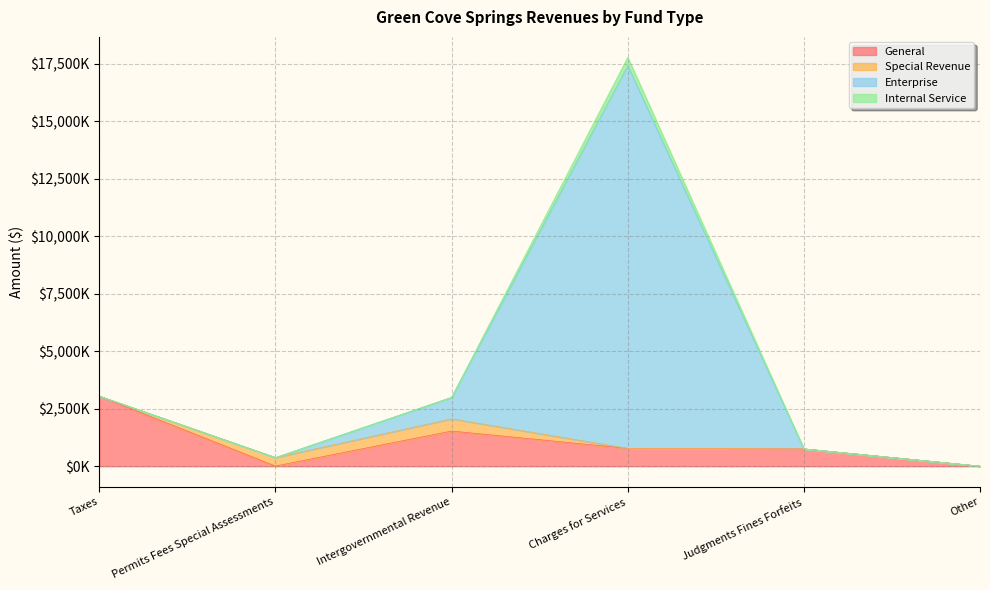

What are all the series names shown in the legend?

General, Special Revenue, Enterprise, Internal Service